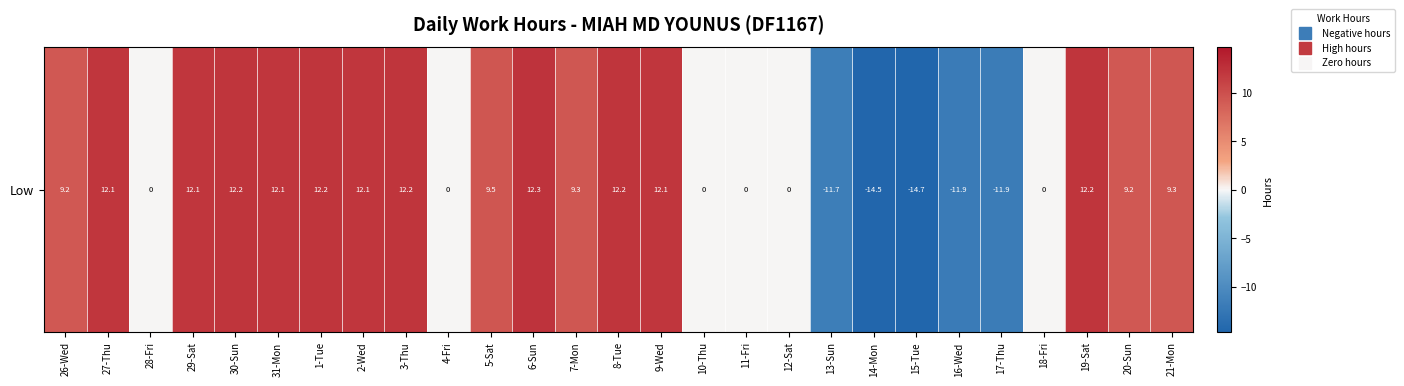

Rank the categories by value from lowest to highest.

15-Tue, 14-Mon, 16-Wed, 17-Thu, 13-Sun, 28-Fri, 4-Fri, 10-Thu, 11-Fri, 12-Sat, 18-Fri, 26-Wed, 20-Sun, 7-Mon, 21-Mon, 5-Sat, 27-Thu, 31-Mon, 29-Sat, 9-Wed, 2-Wed, 3-Thu, 19-Sat, 30-Sun, 8-Tue, 1-Tue, 6-Sun